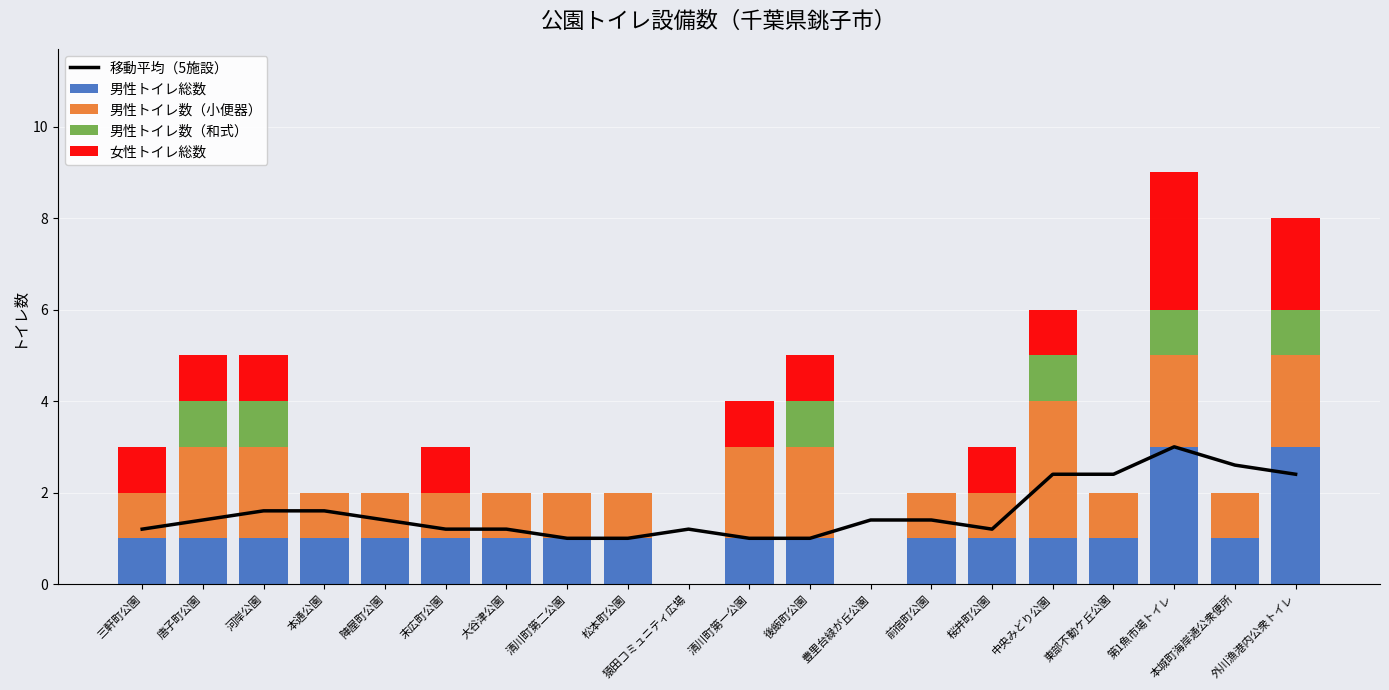

Reading right to left, transcribe all the data shown in this chart.

移動平均（5施設）: 2.4	2.6	3.0	2.4	2.4	1.2	1.4	1.4	1.0	1.0	1.2	1.0	1.0	1.2	1.2	1.4	1.6	1.6	1.4	1.2
男性トイレ総数: 3.0	1.0	3.0	1.0	1.0	1.0	1.0	0.0	1.0	1.0	0.0	1.0	1.0	1.0	1.0	1.0	1.0	1.0	1.0	1.0
男性トイレ数（小便器）: 2.0	1.0	2.0	1.0	3.0	1.0	1.0	0.0	2.0	2.0	0.0	1.0	1.0	1.0	1.0	1.0	1.0	2.0	2.0	1.0
男性トイレ数（和式）: 1.0	0.0	1.0	0.0	1.0	0.0	0.0	0.0	1.0	0.0	0.0	0.0	0.0	0.0	0.0	0.0	0.0	1.0	1.0	0.0
女性トイレ総数: 2.0	0.0	3.0	0.0	1.0	1.0	0.0	0.0	1.0	1.0	0.0	0.0	0.0	0.0	1.0	0.0	0.0	1.0	1.0	1.0